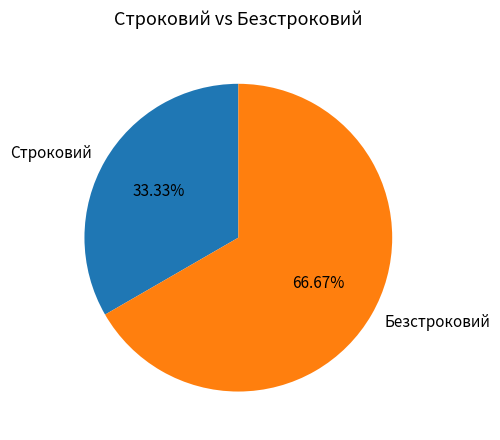

Which category has the biggest portion of the pie?

Безстроковий